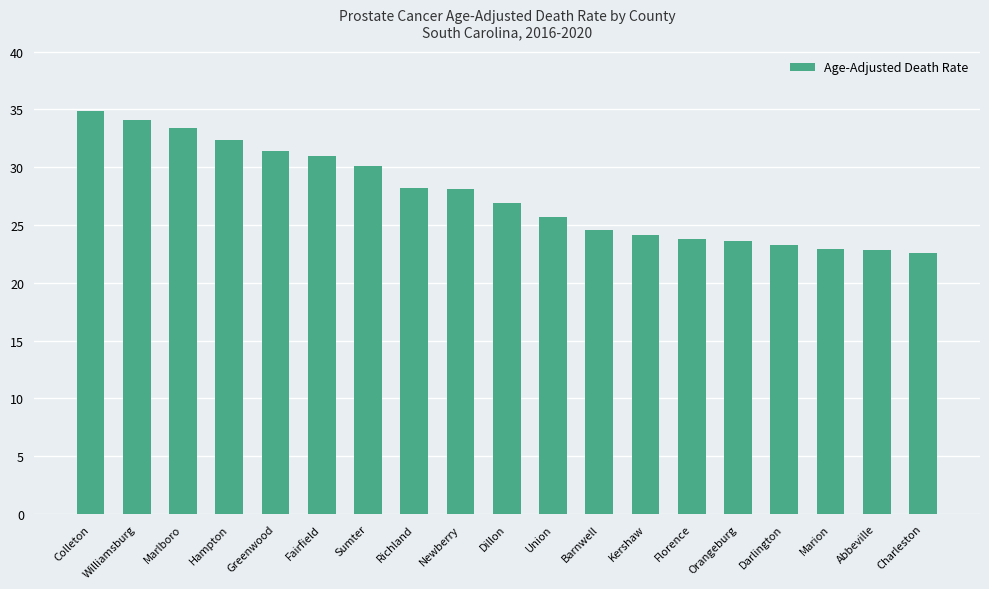

Count the number of categories in the chart.

19